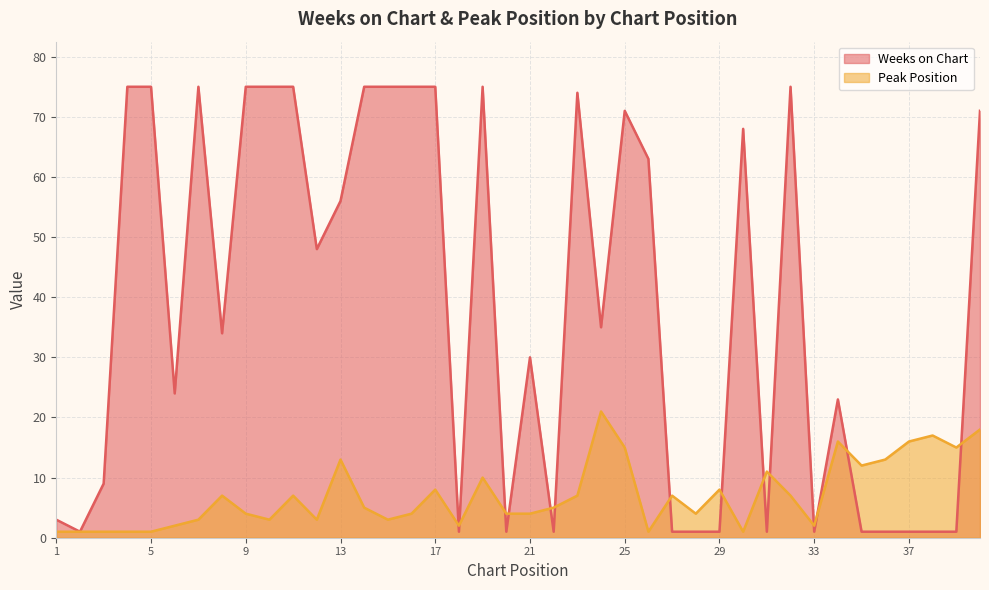

What is the value of the Peak Position point at the 32nd from the left?

7